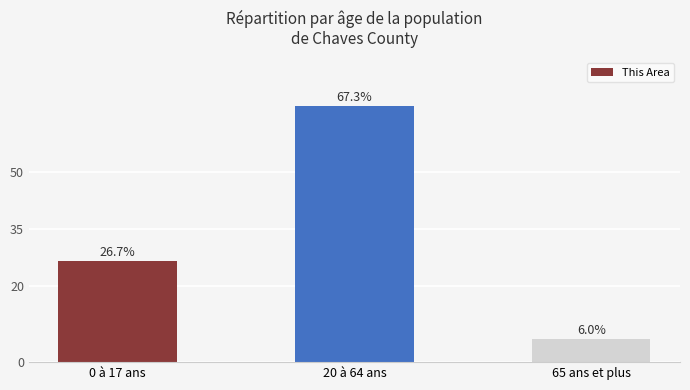

How many data points are less than 26?

1